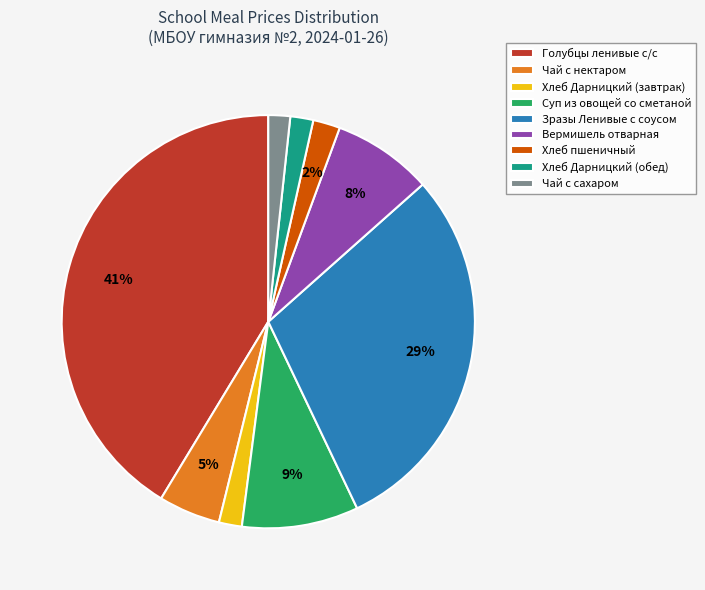

Which slice is the largest?

Голубцы ленивые с/с